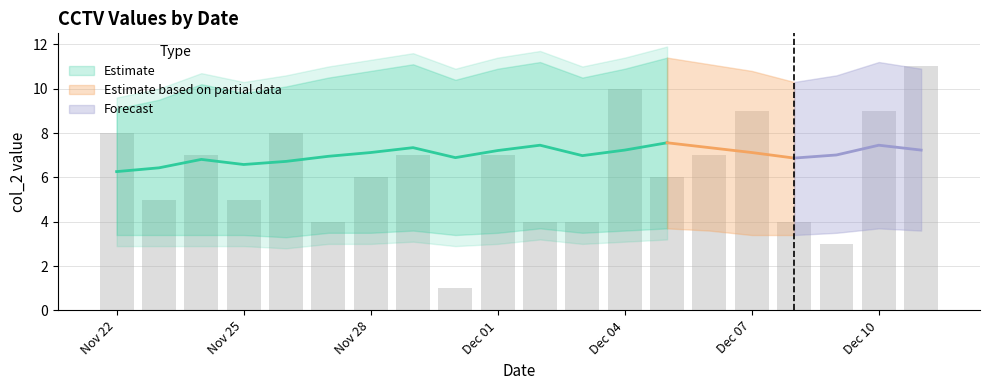

Are the bars grouped side by side (vs. stacked)?

Yes